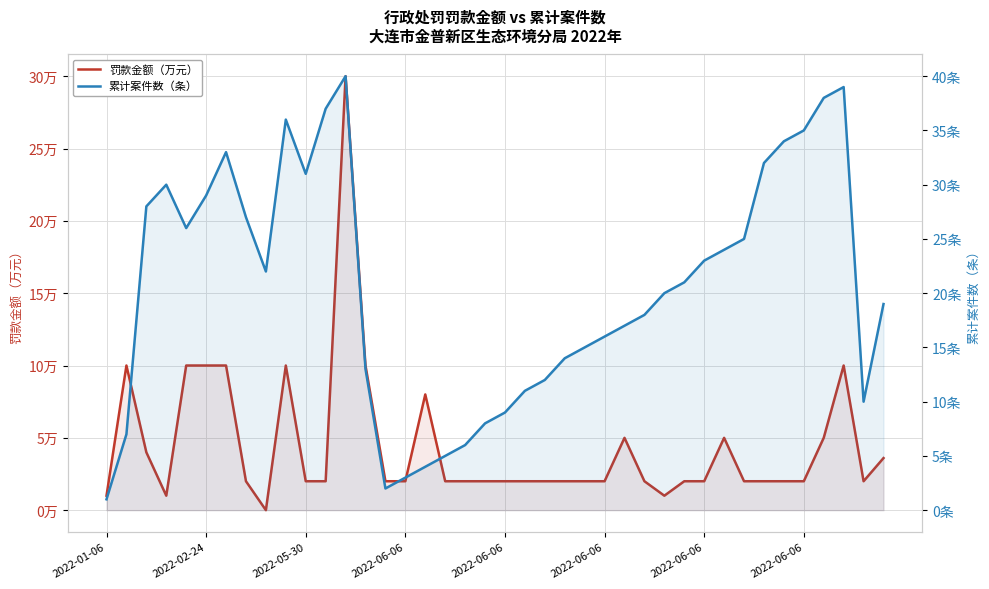

At how many categories does at least one series exceed 37?

3